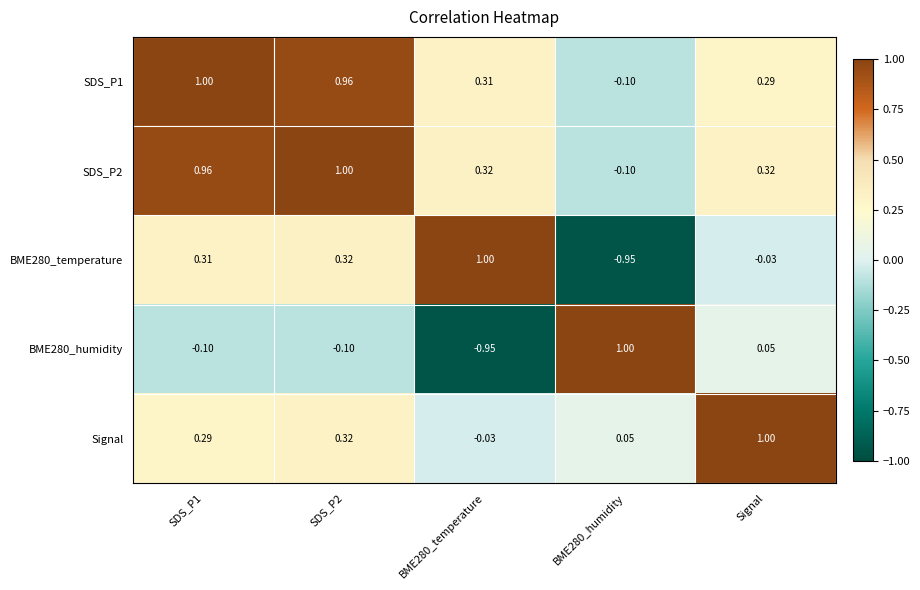

Count the number of data series in this chart.

5